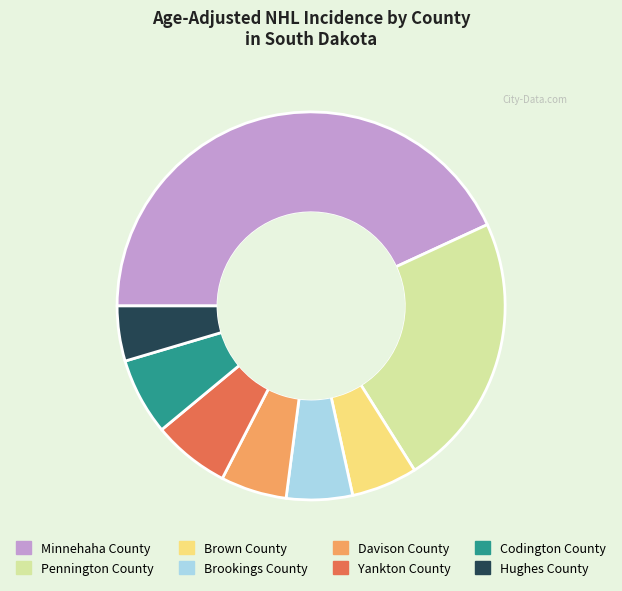

Is it true that Hughes County is 5% of the pie?

True